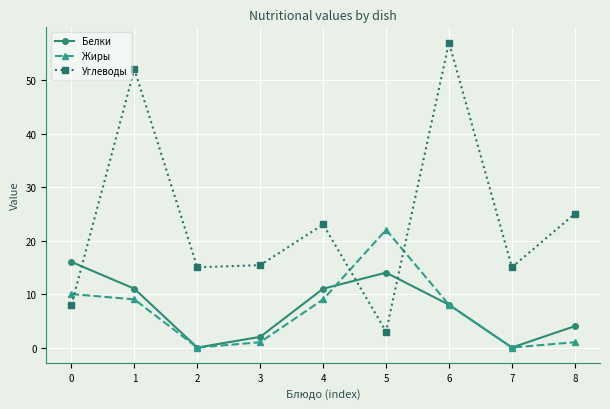

True or false: Углеводы has more than 1 interior local peaks.

True